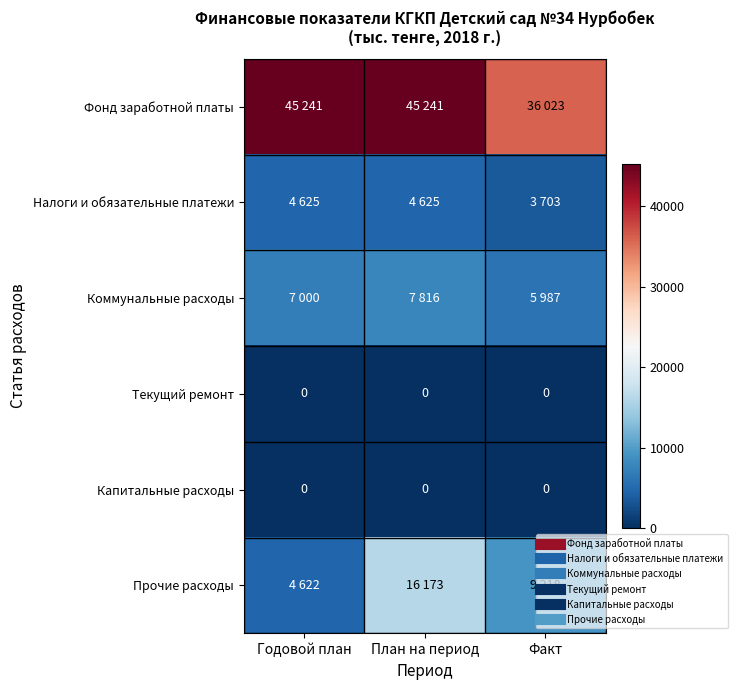

True or false: Прочие расходы has a value of 1809 at Годовой план.

False